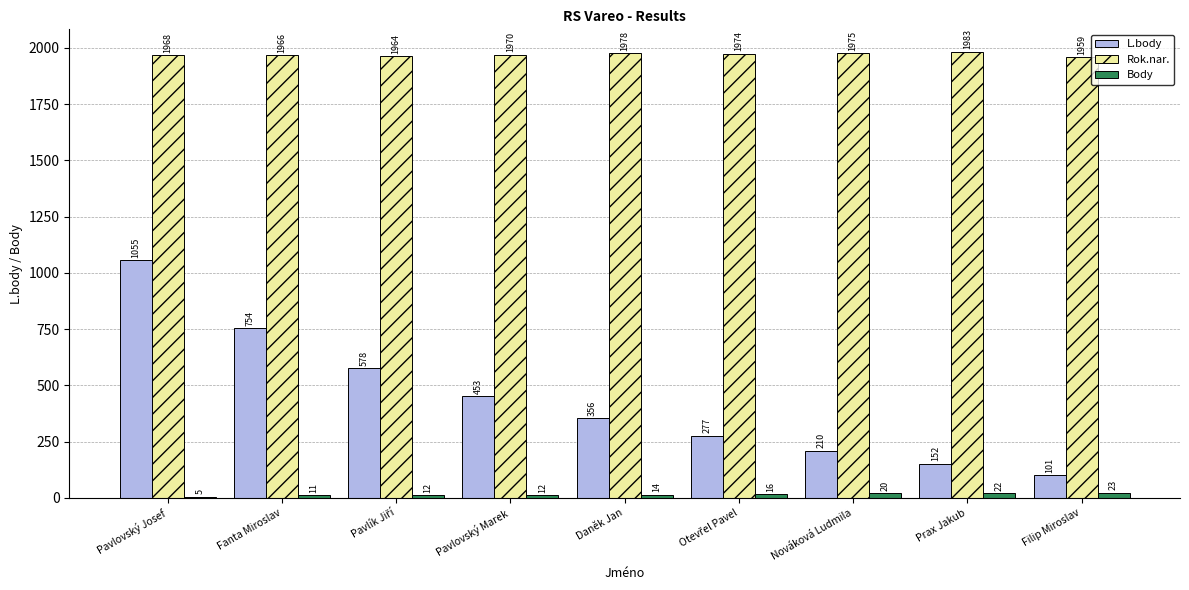

How many data points does each series have?

9